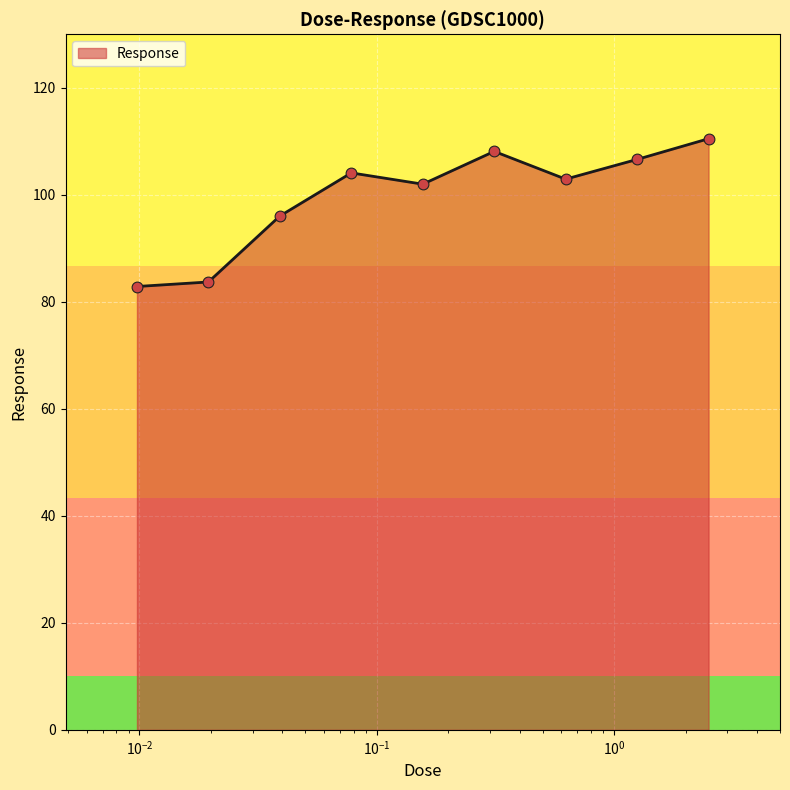

What is the maximum value shown in the chart?

110.5